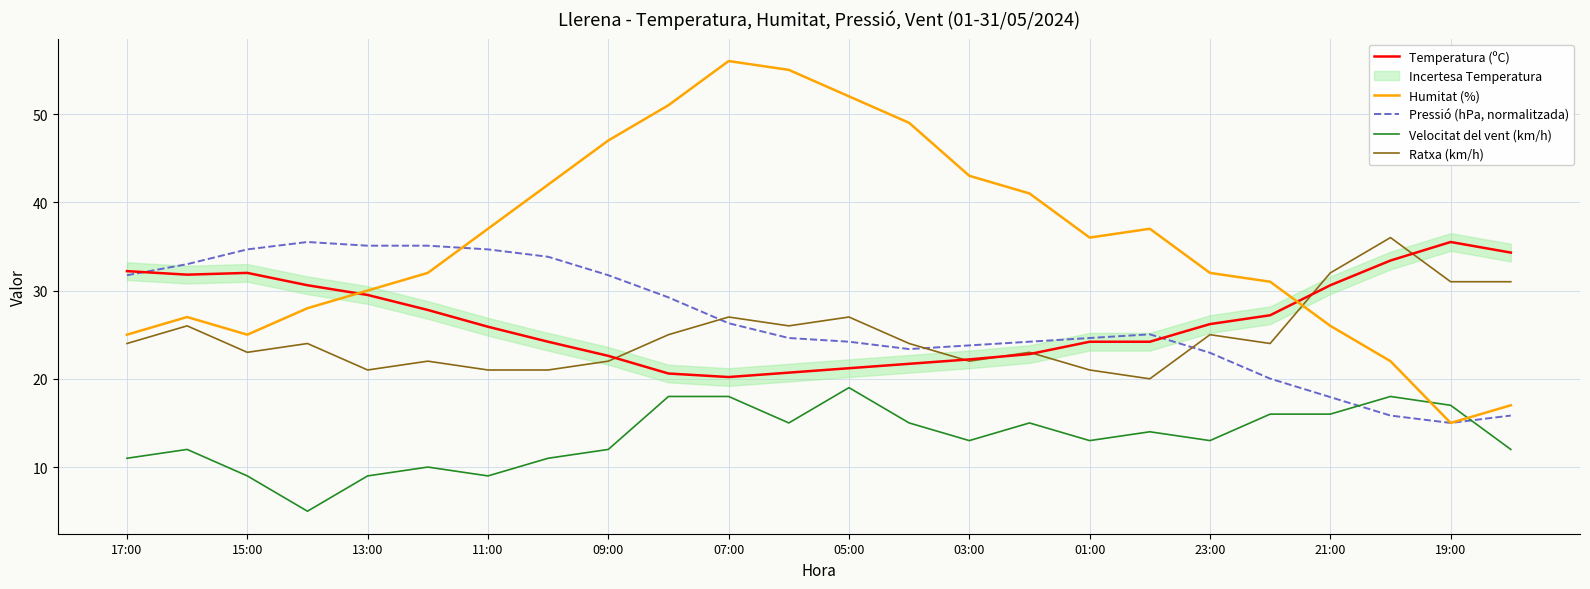

Read the Ratxa (km/h) value at 11:00.

21.0